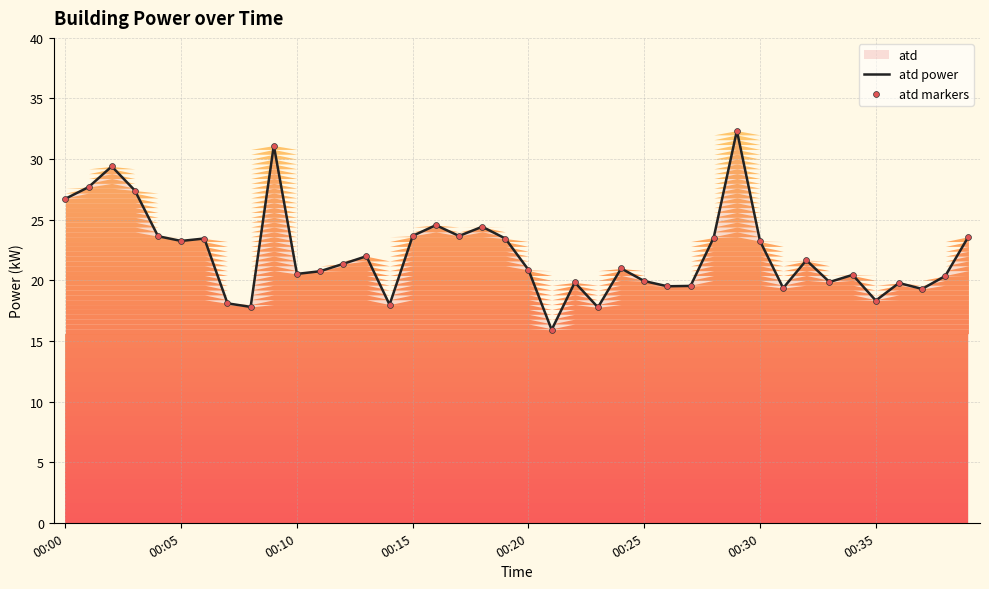

What is the highest value of the atd power series?

32.4